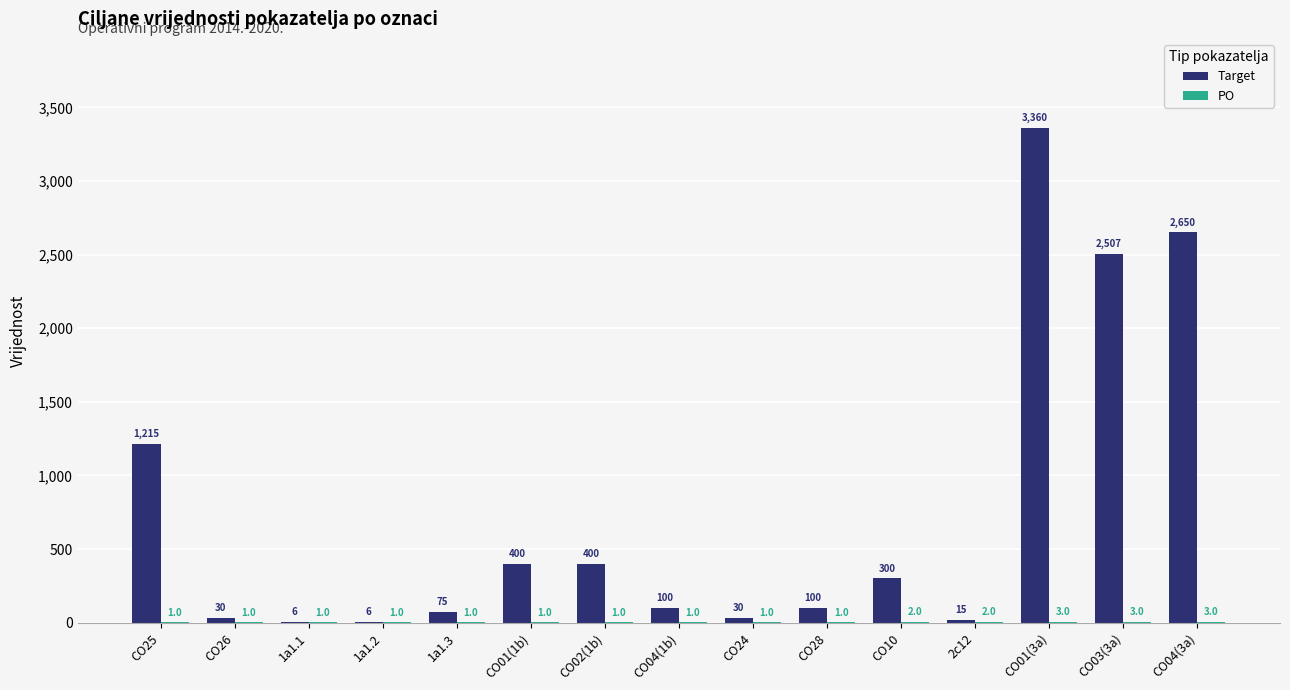

Which category has the highest value across all series?

CO01(3a)